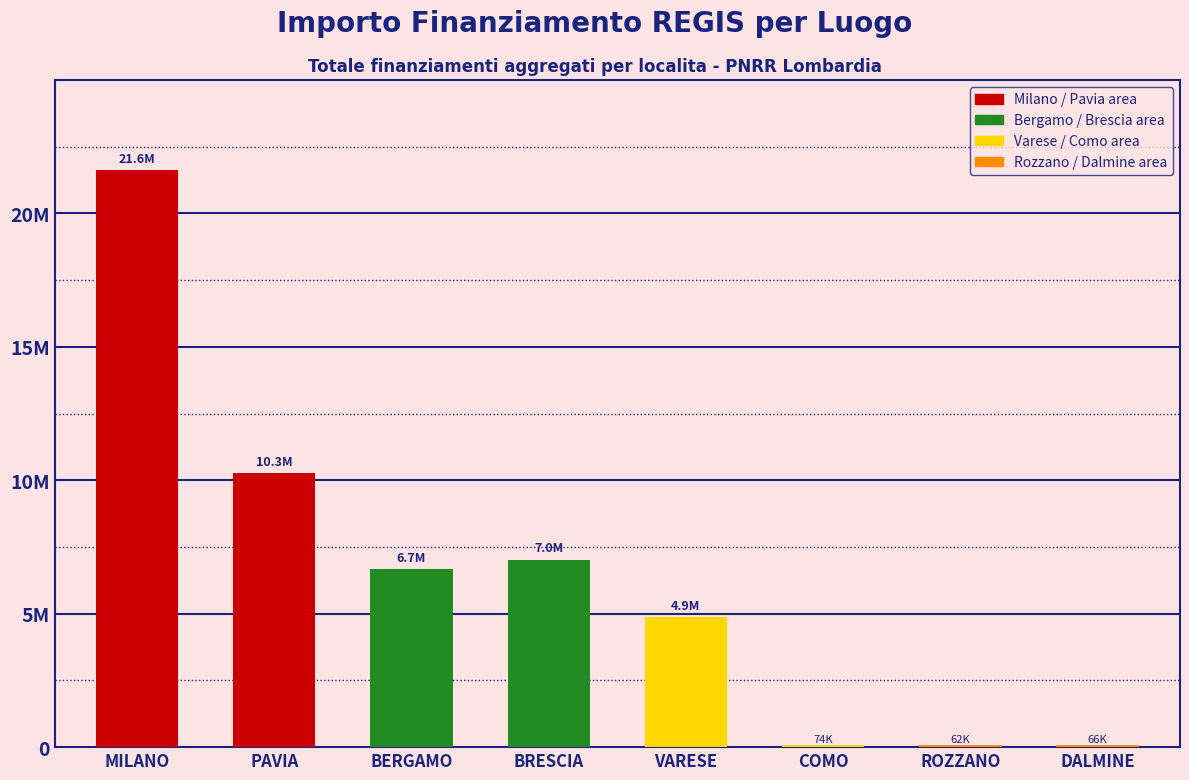

Are the bars grouped side by side (vs. stacked)?

No